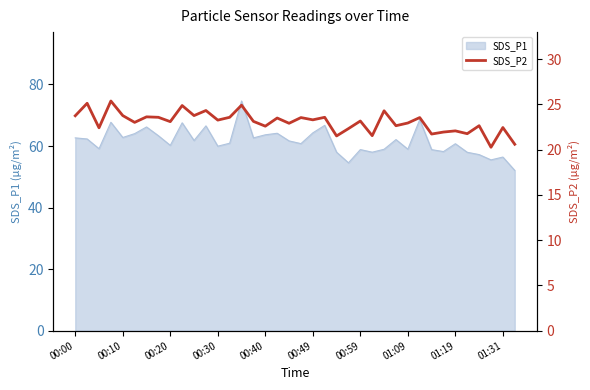

True or false: the data shows 23.5 at 17.

True